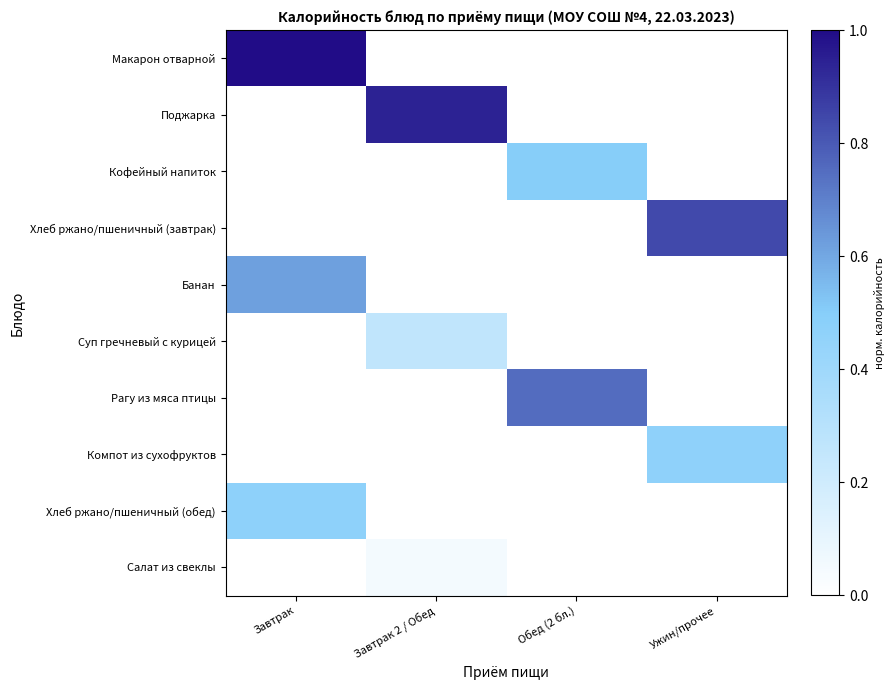

At which category is the sum across all series the highest?

Завтрак